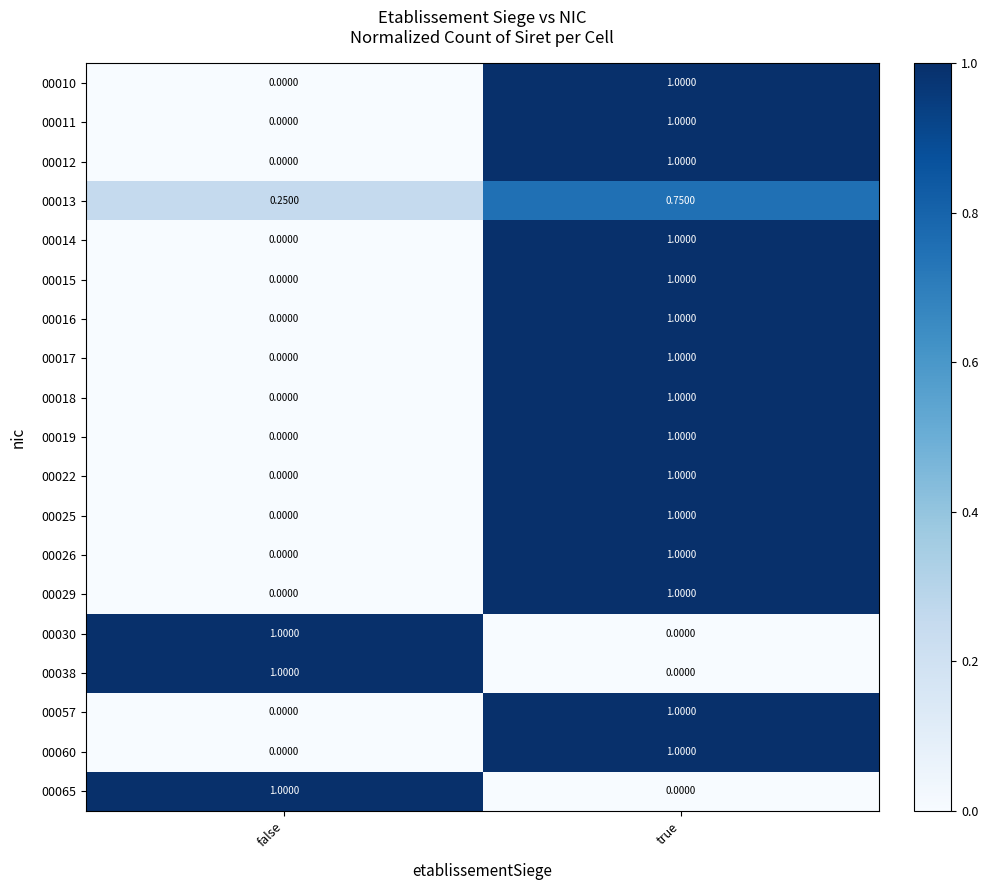

At which label is 00030 closest to 0?

true